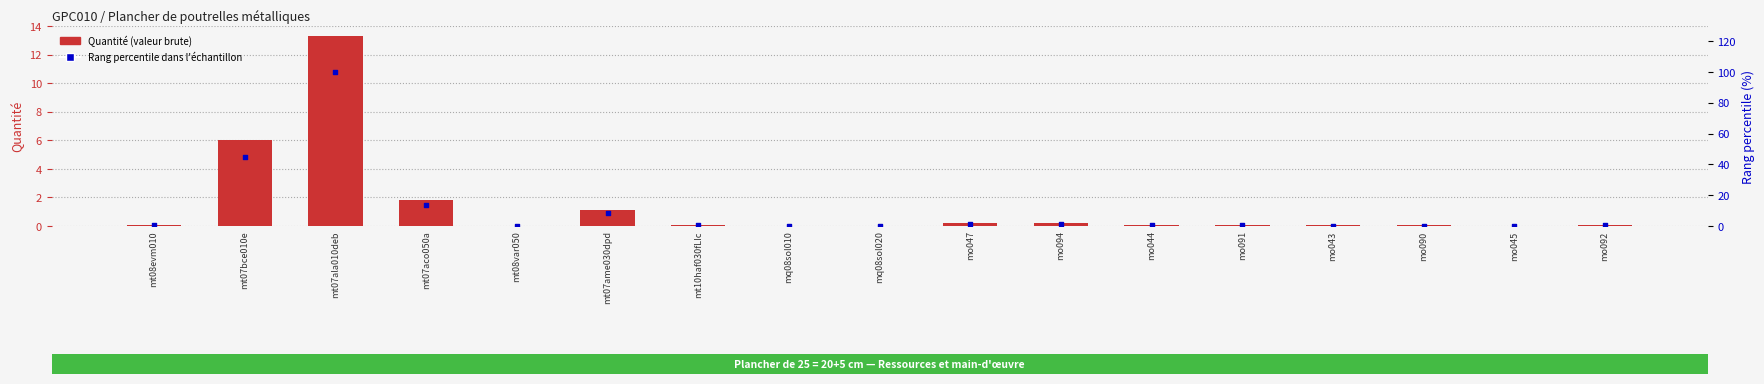

At how many categories does at least one series exceed 4?

4